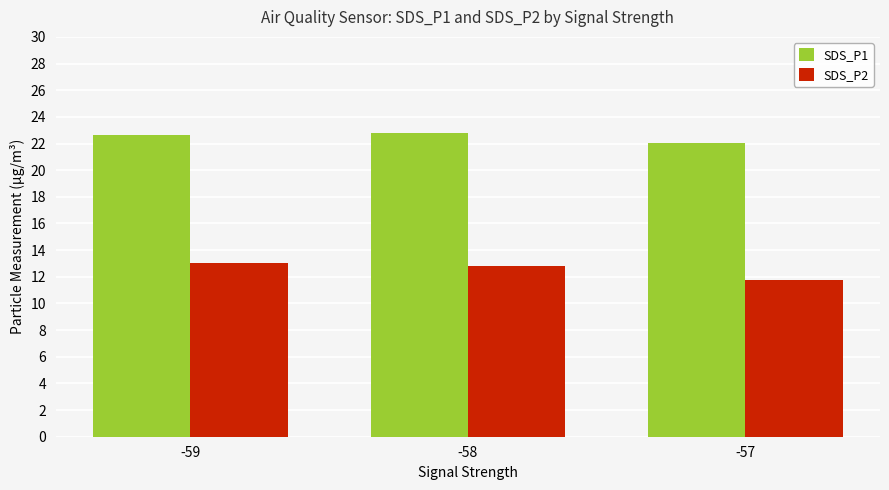

Where is SDS_P1 nearest to the value 22?

-57